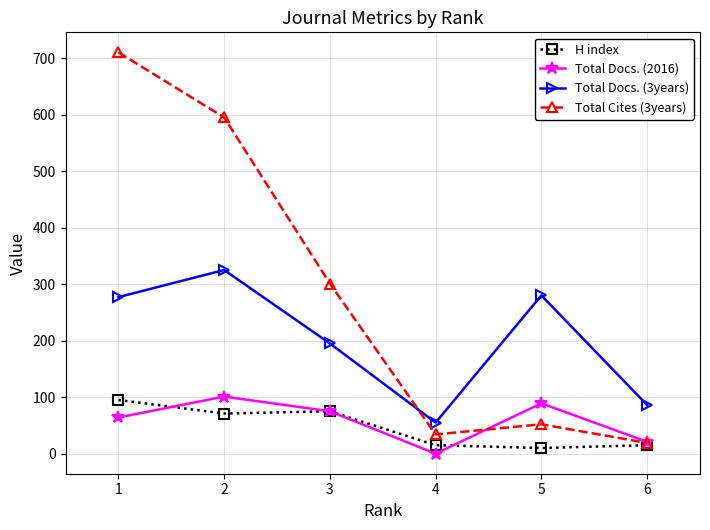

Where is the first local minimum for Total Docs. (2016)?

4